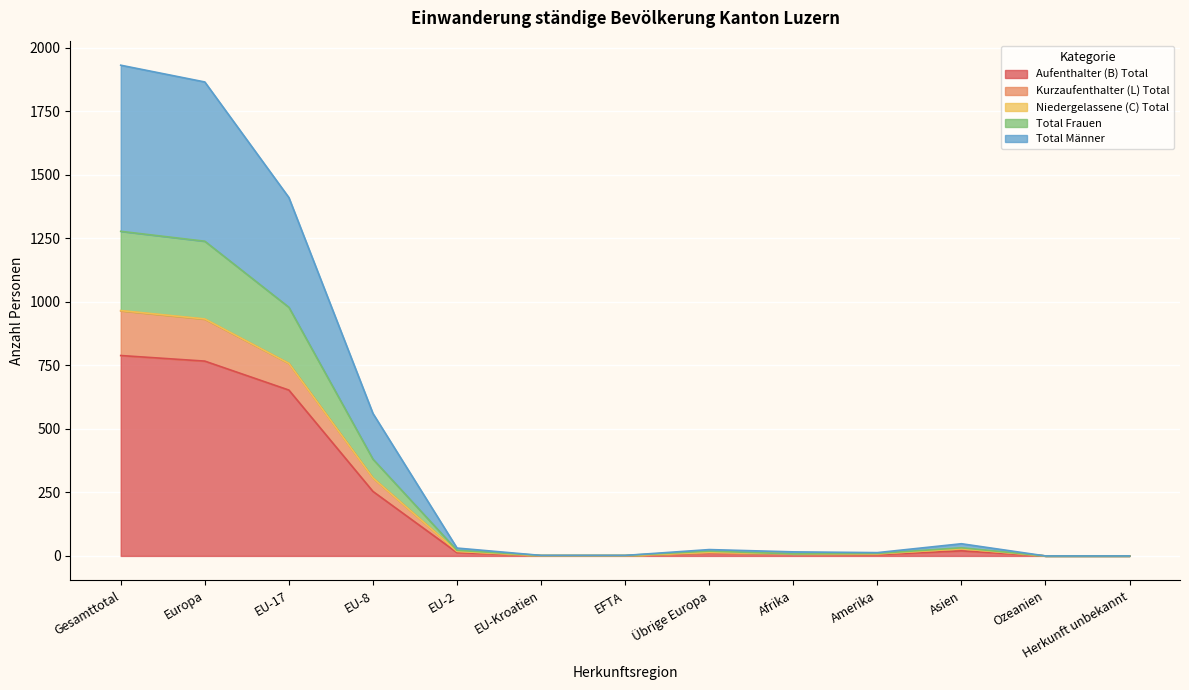

Is it true that Total Männer equals 1373 at Europa?

False